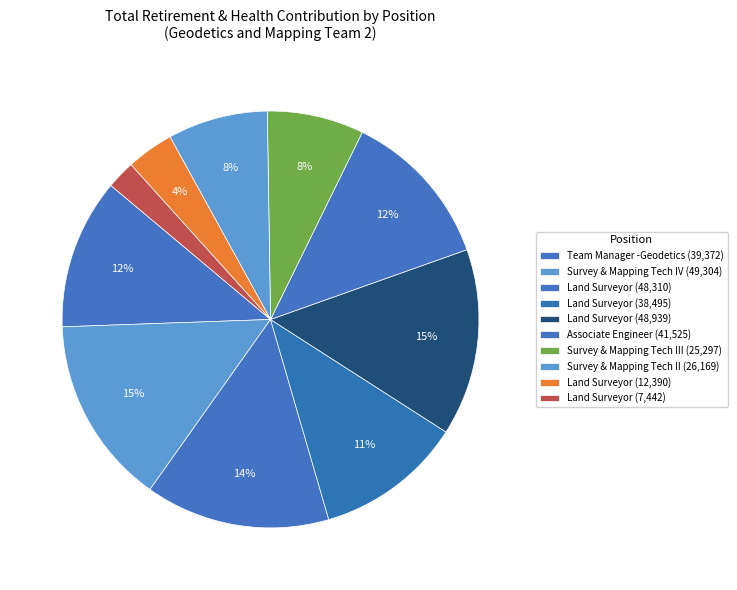

How many segments does this pie chart have?

10